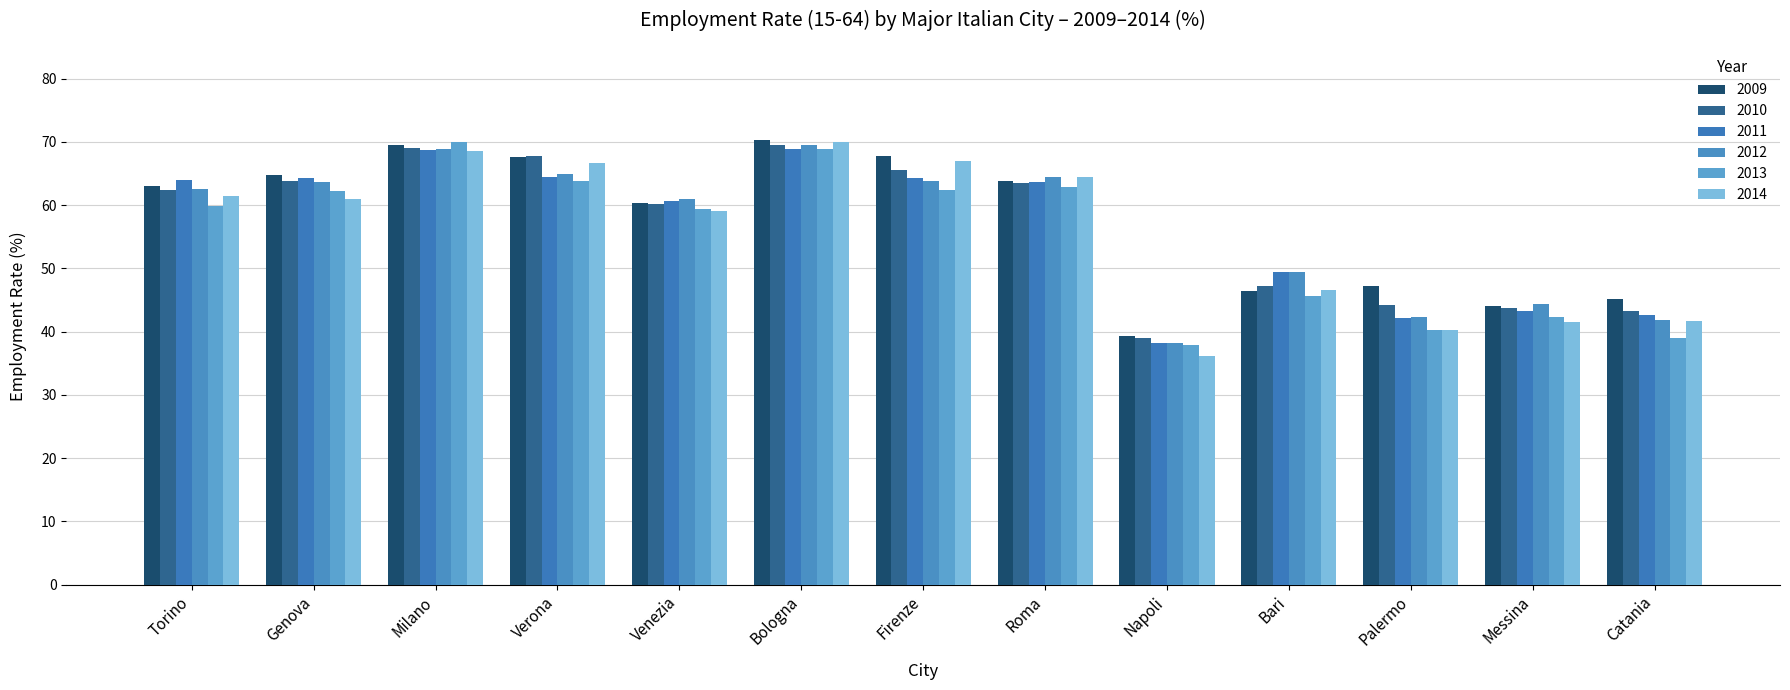

Reading left to right, what are all the values shown in this chart?

2009: Torino=63.0	Genova=64.7	Milano=69.5	Verona=67.6	Venezia=60.4	Bologna=70.3	Firenze=67.7	Roma=63.8	Napoli=39.3	Bari=46.4	Palermo=47.3	Messina=44.1	Catania=45.1
2010: Torino=62.4	Genova=63.8	Milano=69.0	Verona=67.7	Venezia=60.1	Bologna=69.5	Firenze=65.6	Roma=63.6	Napoli=39.0	Bari=47.2	Palermo=44.3	Messina=43.8	Catania=43.2
2011: Torino=64.0	Genova=64.3	Milano=68.8	Verona=64.4	Venezia=60.6	Bologna=68.8	Firenze=64.2	Roma=63.7	Napoli=38.2	Bari=49.4	Palermo=42.2	Messina=43.3	Catania=42.6
2012: Torino=62.5	Genova=63.7	Milano=68.9	Verona=64.9	Venezia=61.0	Bologna=69.5	Firenze=63.8	Roma=64.5	Napoli=38.2	Bari=49.4	Palermo=42.4	Messina=44.5	Catania=41.9
2013: Torino=59.9	Genova=62.2	Milano=69.9	Verona=63.9	Venezia=59.3	Bologna=68.8	Firenze=62.4	Roma=62.9	Napoli=37.9	Bari=45.7	Palermo=40.2	Messina=42.4	Catania=39.0
2014: Torino=61.5	Genova=61.1	Milano=68.6	Verona=66.7	Venezia=59.1	Bologna=70.0	Firenze=67.0	Roma=64.5	Napoli=36.2	Bari=46.6	Palermo=40.2	Messina=41.5	Catania=41.6